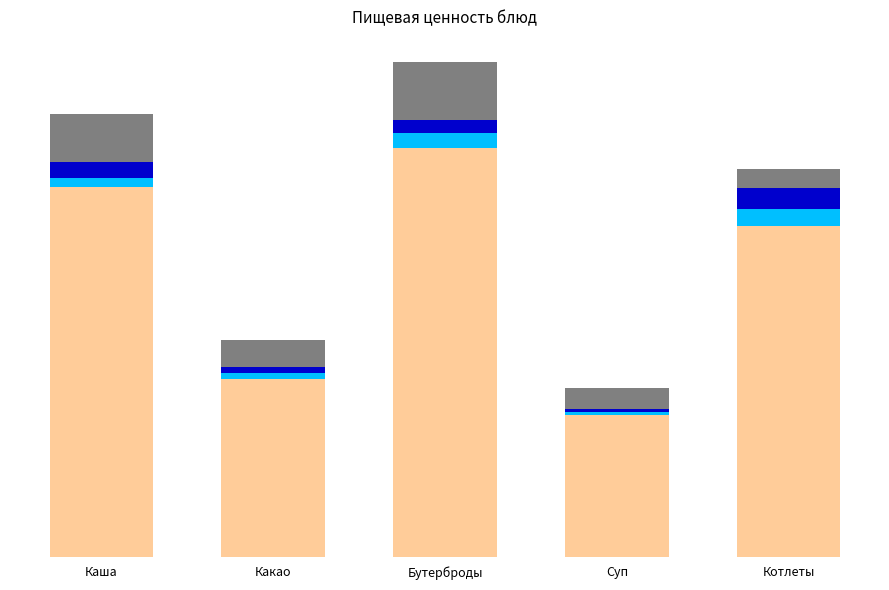

What position from the right is Какао?

4